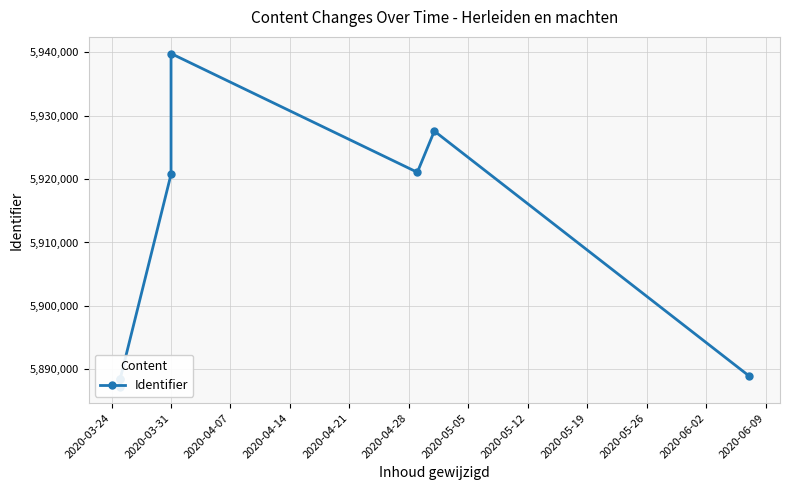

Which category has the lowest value across all series?

2020-03-24